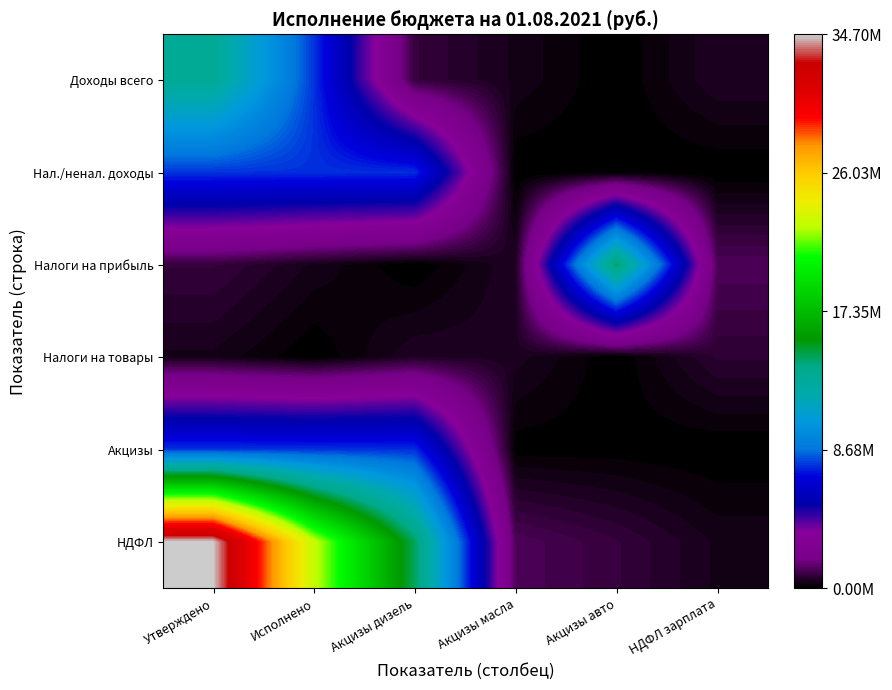

Reading left to right, transcribe all the data shown in this chart.

Доходы всего: Утверждено=13176545.1	Исполнено=7723613.7	Акцизы дизель=831779.0	Акцизы масла=373747.2	Акцизы авто=2800.9	НДФЛ зарплата=523502.0
Нал./ненал. доходы: Утверждено=7723613.7	Исполнено=7668113.1	Акцизы дизель=7637609.1	Акцизы масла=1695.4	Акцизы авто=28808.6	НДФЛ зарплата=3080.2
Налоги на прибыль: Утверждено=831779.0	Исполнено=373747.2	Акцизы дизель=2800.9	Акцизы масла=523502.0	Акцизы авто=14466158.4	НДФЛ зарплата=1189050.0
Налоги на товары: Утверждено=373747.2	Исполнено=2800.9	Акцизы дизель=523502.0	Акцизы масла=472500.0	Акцизы авто=11600.0	НДФЛ зарплата=704950.0
Акцизы: Утверждено=7723613.7	Исполнено=7668113.1	Акцизы дизель=7637609.1	Акцизы масла=52420.3	Акцизы авто=52236.4	НДФЛ зарплата=183.9
НДФЛ: Утверждено=34703421.5	Исполнено=22875138.4	Акцизы дизель=14466158.4	Акцизы масла=1189050.0	Акцизы авто=831779.0	НДФЛ зарплата=373747.2